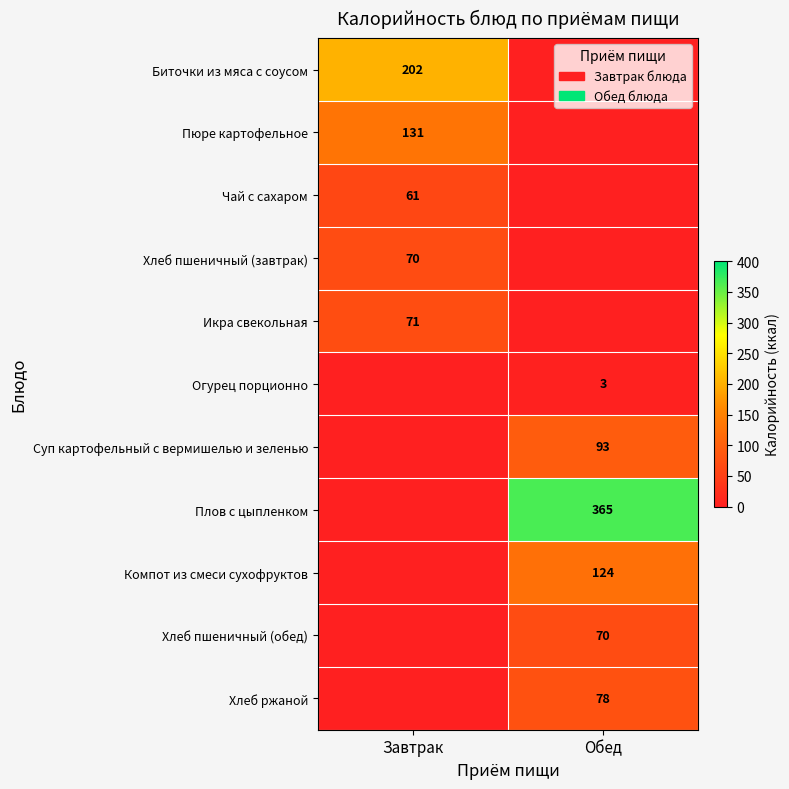

Is it true that Икра свекольная equals 71 at Завтрак?

True